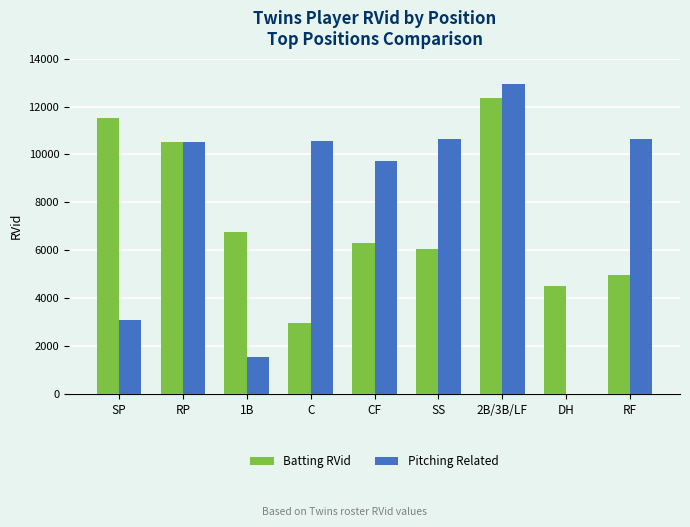

Which series changed the most between SP and 2B/3B/LF?

Pitching Related